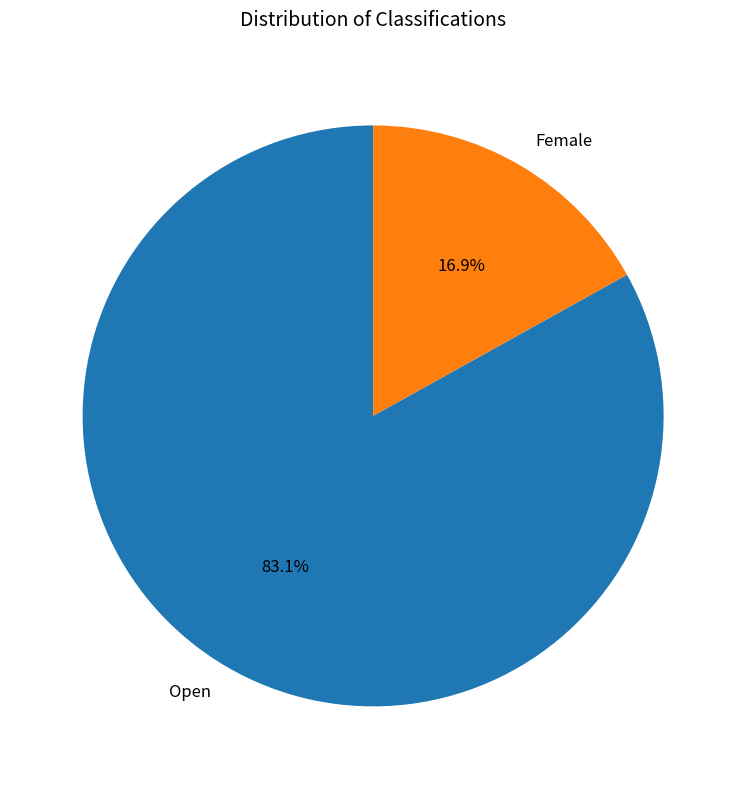

Rank the categories by value from highest to lowest.

Open, Female